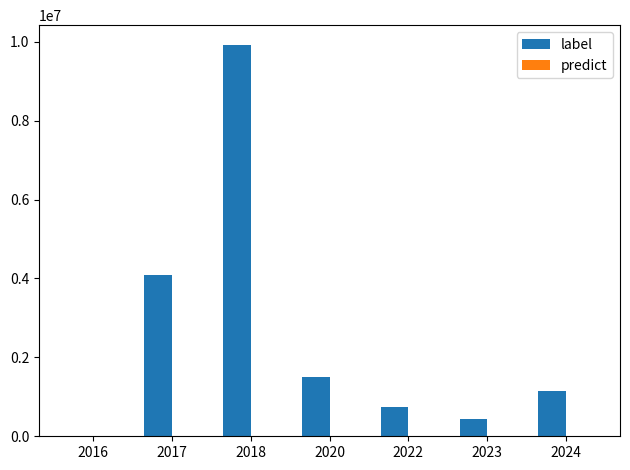

What is the greatest value displayed?

9923731